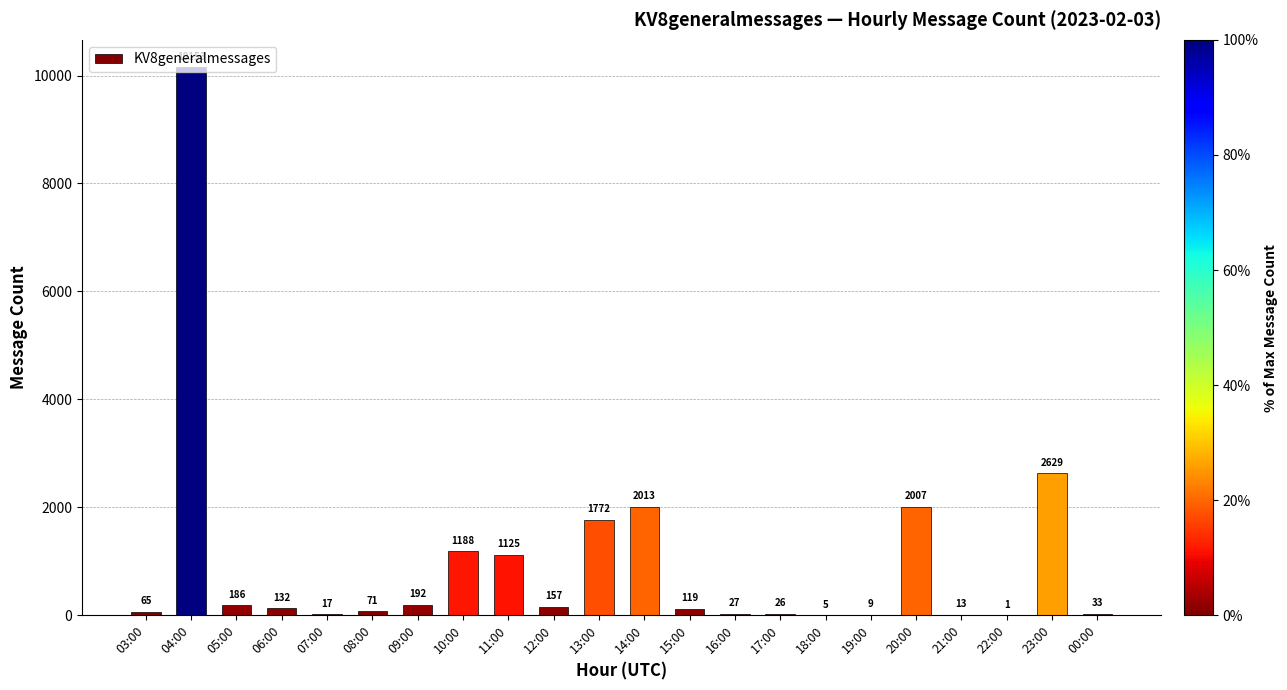

What is the maximum value shown in the chart?

10153